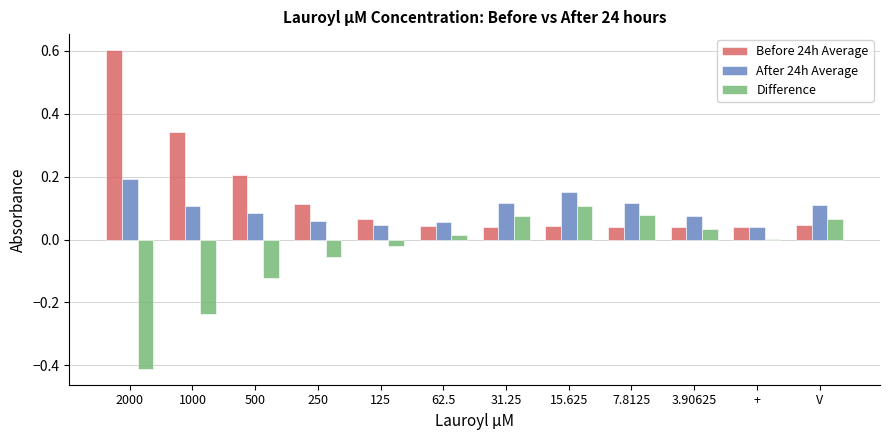

At which category is the sum across all series the highest?

2000